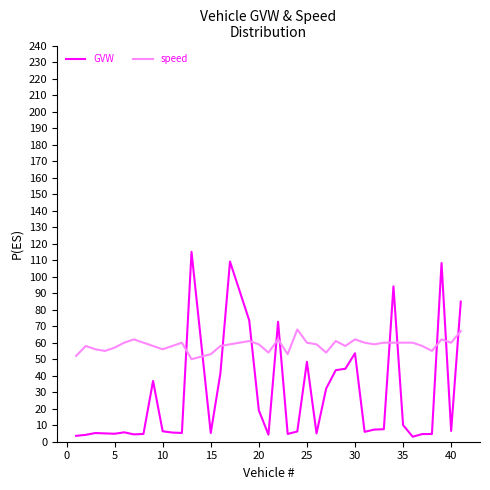

Which series has the largest range (max minus min)?

GVW